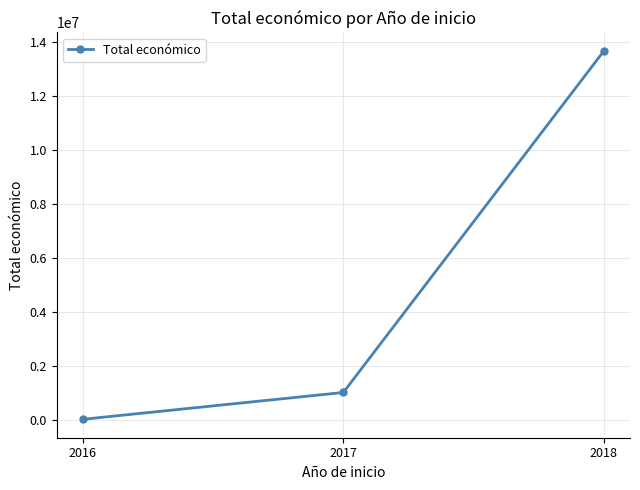

How many data points does each series have?

3